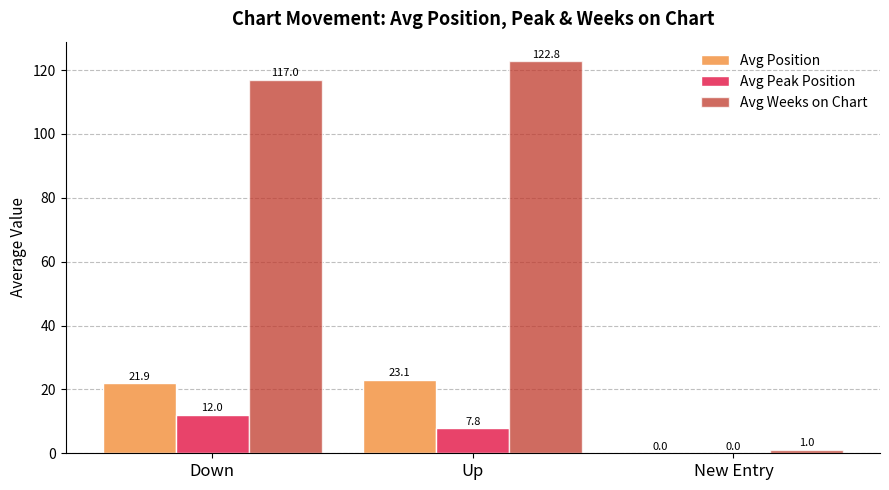

Are the bars grouped side by side (vs. stacked)?

Yes